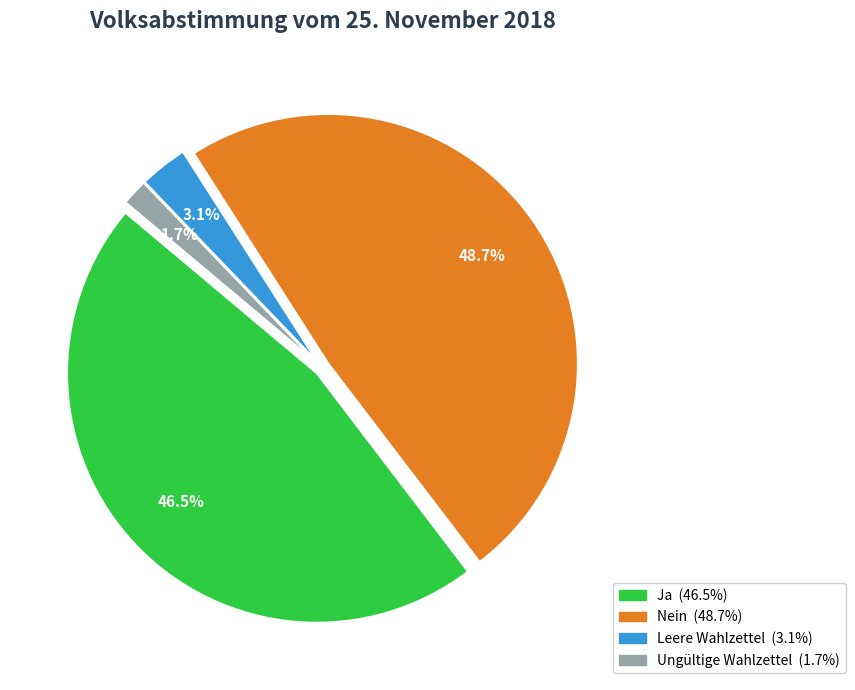

To the nearest percent, what portion does Leere Wahlzettel represent?

3%